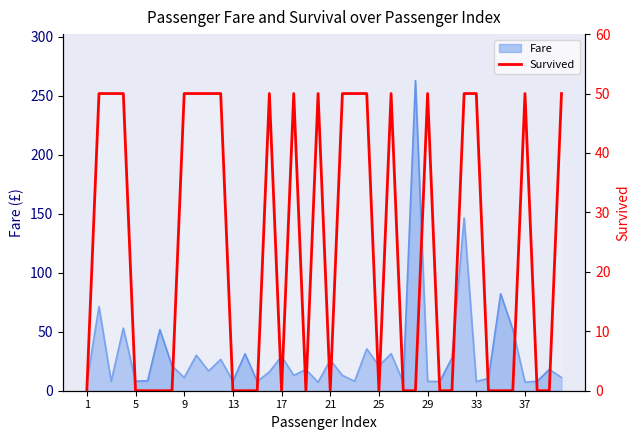

Is it true that the value at 29 is 76?

False